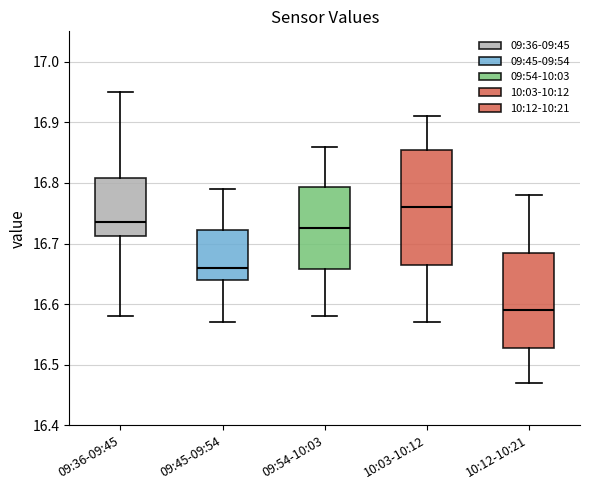

Which box has the highest median line?

10:03-10:12